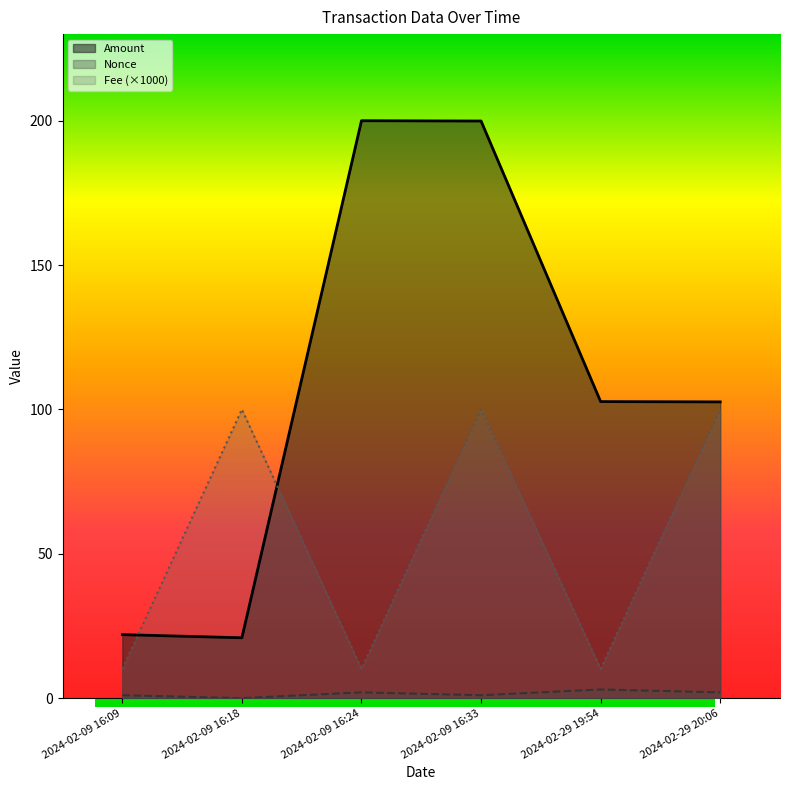

True or false: Nonce and Fee cross at least once.

False